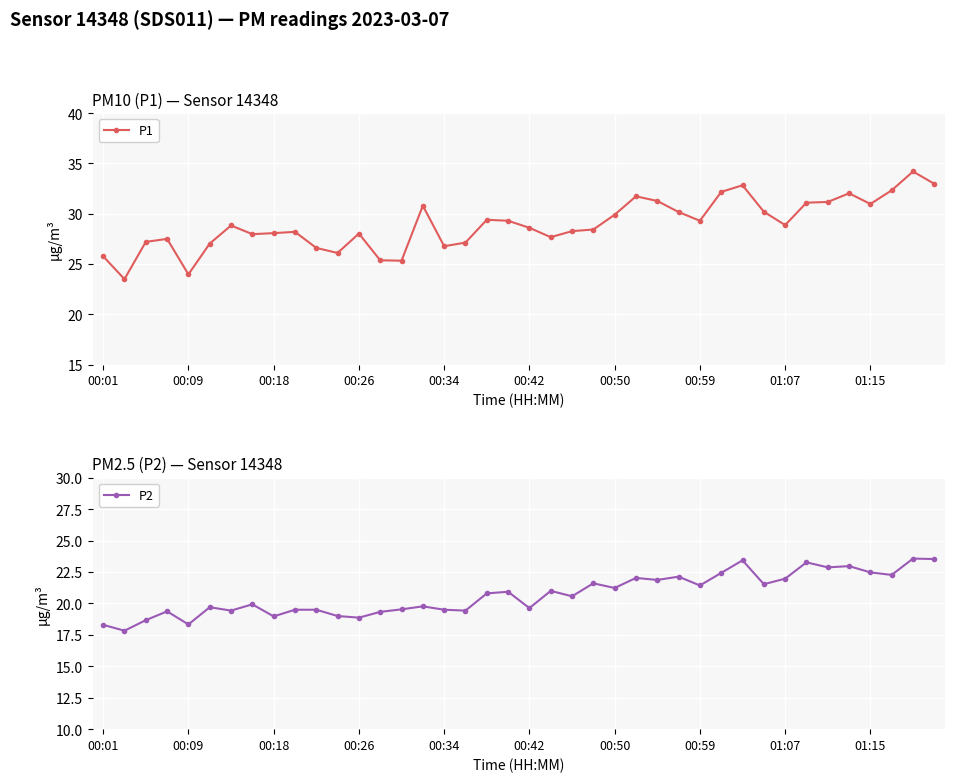

Is it true that P1 equals 26.6 at 10?

True